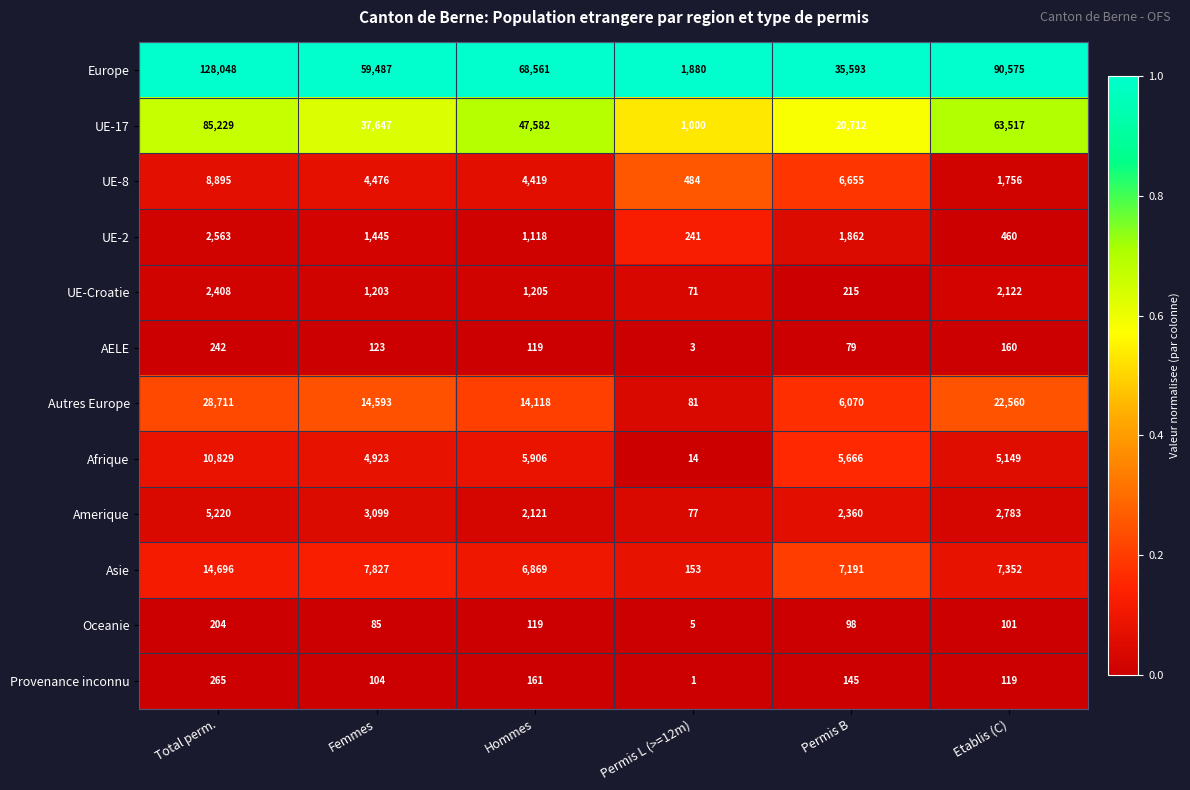

What is the difference between the maximum and minimum values in the Provenance inconnu series?

264